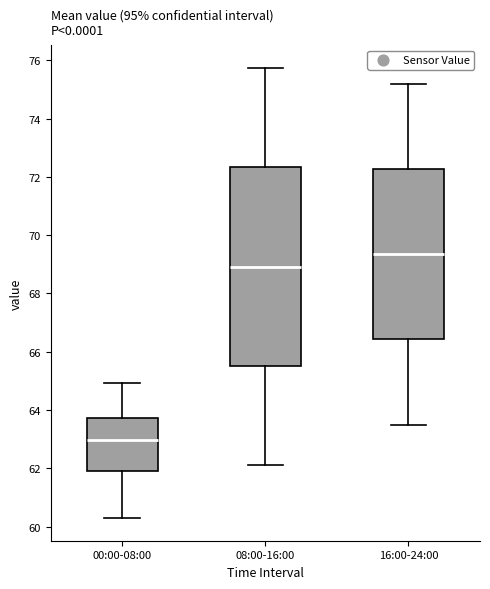

Comparing the boxes themselves (not the whiskers), which one is the tallest?

08:00-16:00